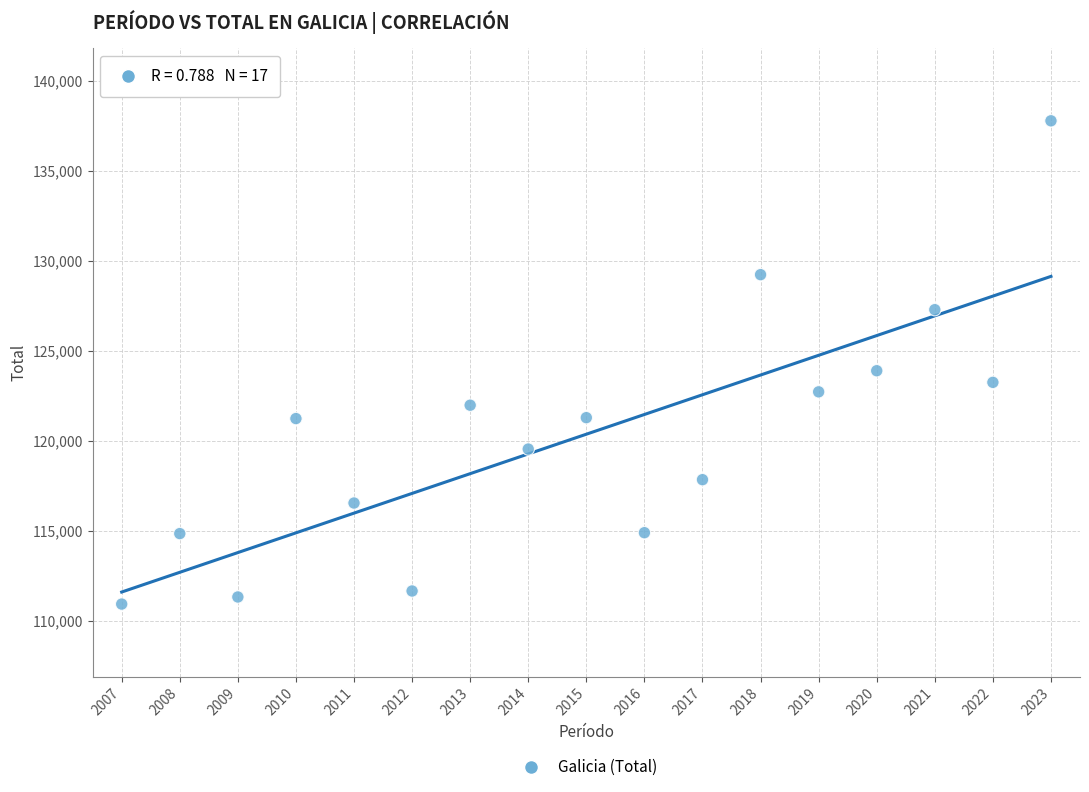

What Y value in the scatter plot is closest to 124364?

123904